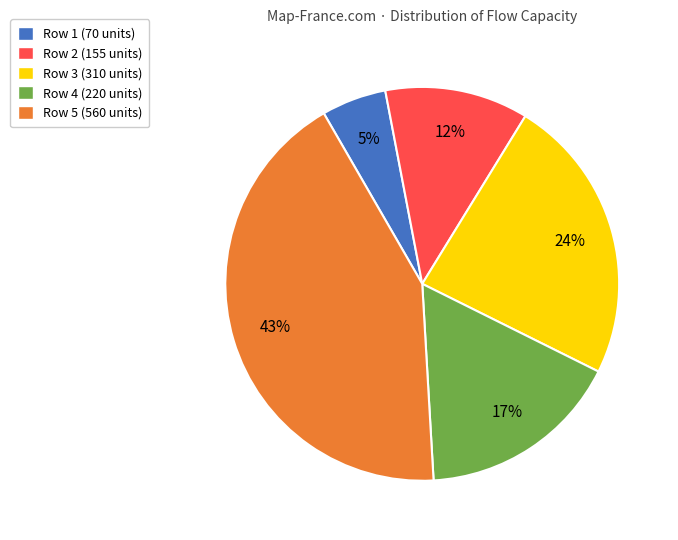

Do Row 5 (560 units) and Row 1 (70 units) together represent more than half of the pie?

No